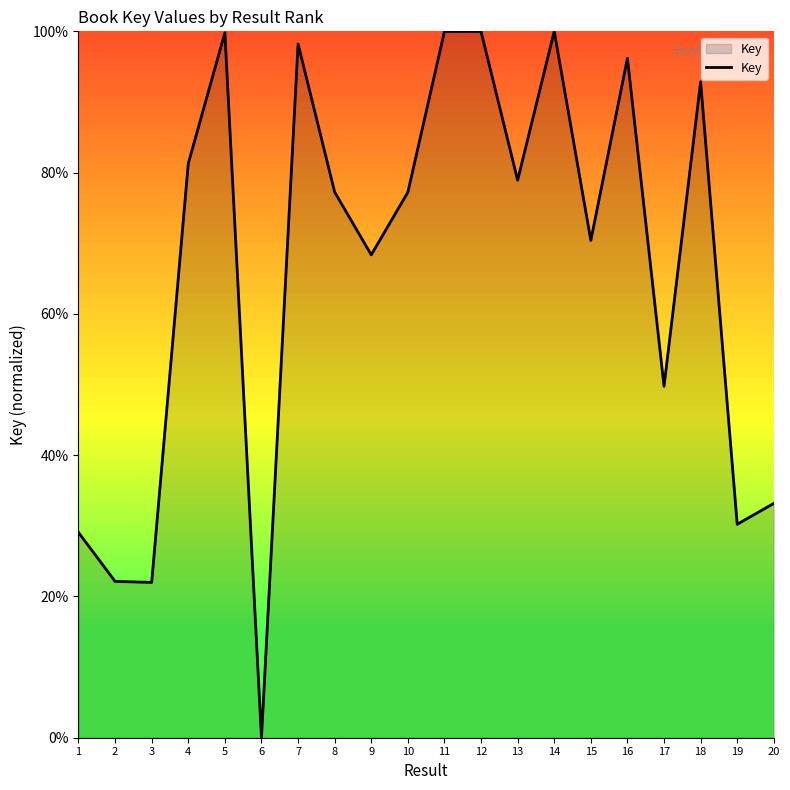

True or false: there are more than 2 points higher than both neighbors.

True